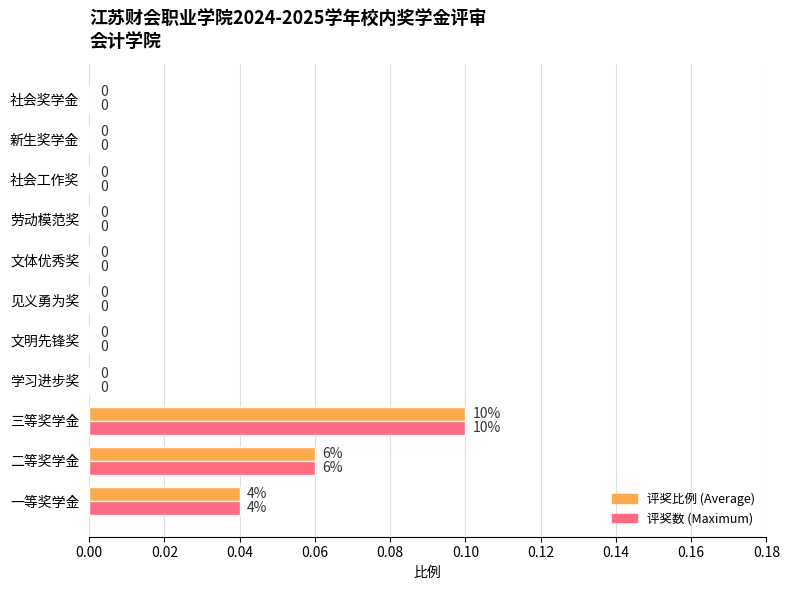

How many 评奖数 (Maximum) values are between 0 and 1?

11